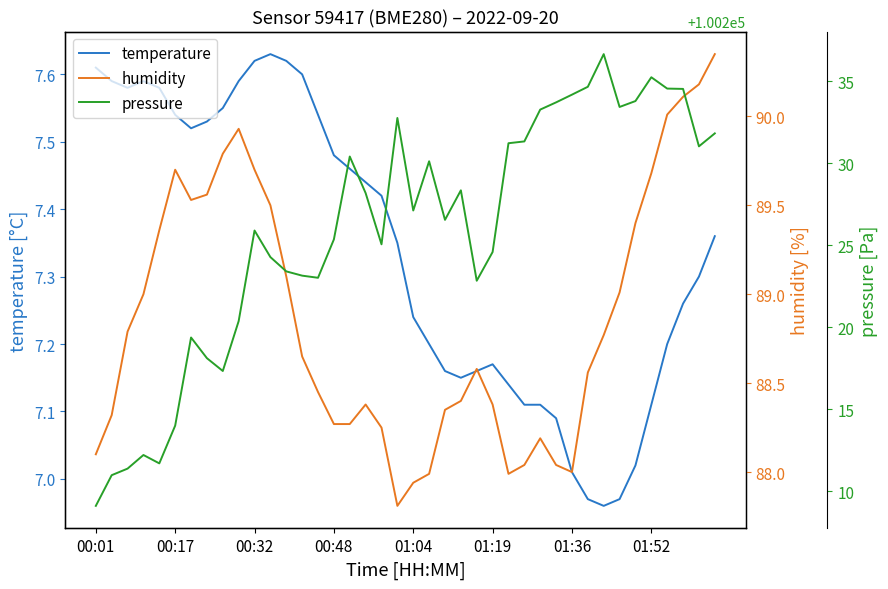

Reading right to left, transcribe all the data shown in this chart.

temperature: 7.4	7.3	7.3	7.2	7.1	7.0	7.0	7.0	7.0	7.0	7.1	7.1	7.1	7.1	7.2	7.2	7.2	7.2	7.2	7.2	7.3	7.4	7.4	7.5	7.5	7.5	7.6	7.6	7.6	7.6	7.6	7.5	7.5	7.5	7.5	7.6	7.6	7.6	7.6	7.6
humidity: 90.3	90.2	90.1	90.0	89.7	89.4	89.0	88.8	88.6	88.0	88.0	88.2	88.0	88.0	88.4	88.6	88.4	88.3	88.0	87.9	87.8	88.2	88.4	88.3	88.3	88.5	88.7	89.1	89.5	89.7	89.9	89.8	89.6	89.5	89.7	89.4	89.0	88.8	88.3	88.1
pressure: 100231.8	100231.0	100234.5	100234.5	100235.2	100233.8	100233.4	100236.6	100234.6	100234.2	100233.7	100233.3	100231.3	100231.2	100224.6	100222.8	100228.3	100226.5	100230.1	100227.1	100232.8	100225.1	100228.2	100230.4	100225.4	100223.0	100223.1	100223.4	100224.3	100225.9	100220.4	100217.3	100218.1	100219.4	100214.0	100211.7	100212.2	100211.4	100211.0	100209.1